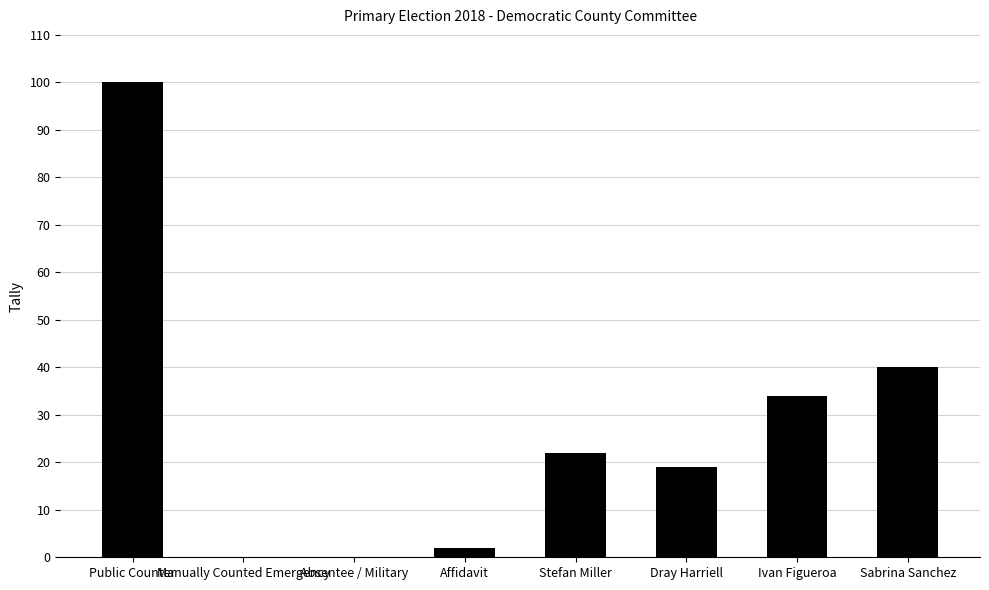

Which label corresponds to the largest value in the chart?

Public Counter